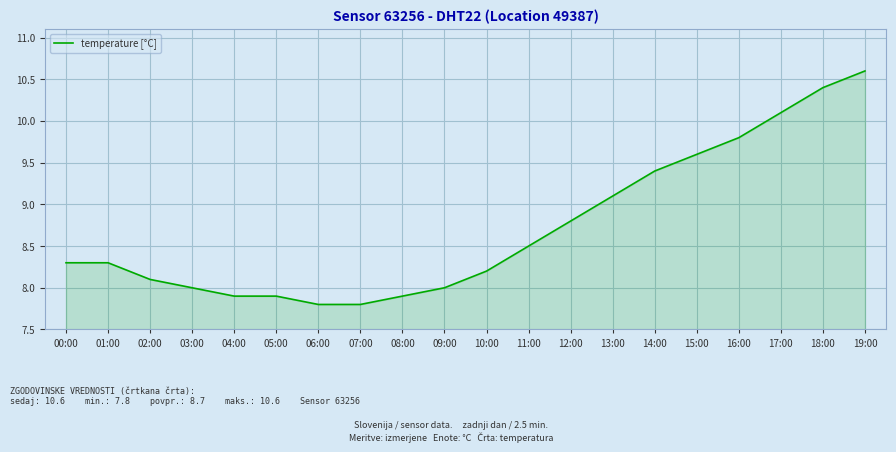

Between 10:00 and 04:00, which is larger?

10:00